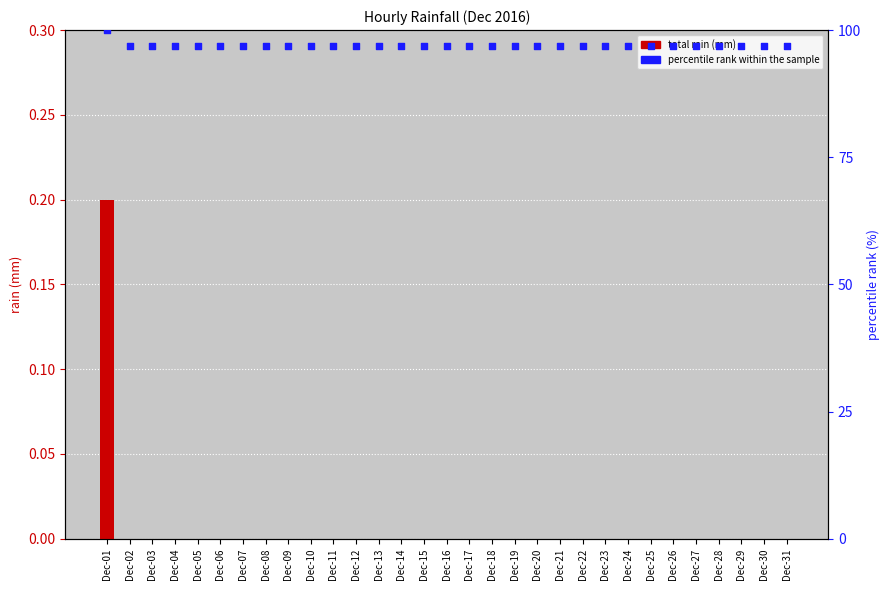

Which series has the largest total across all categories?

percentile rank within the sample